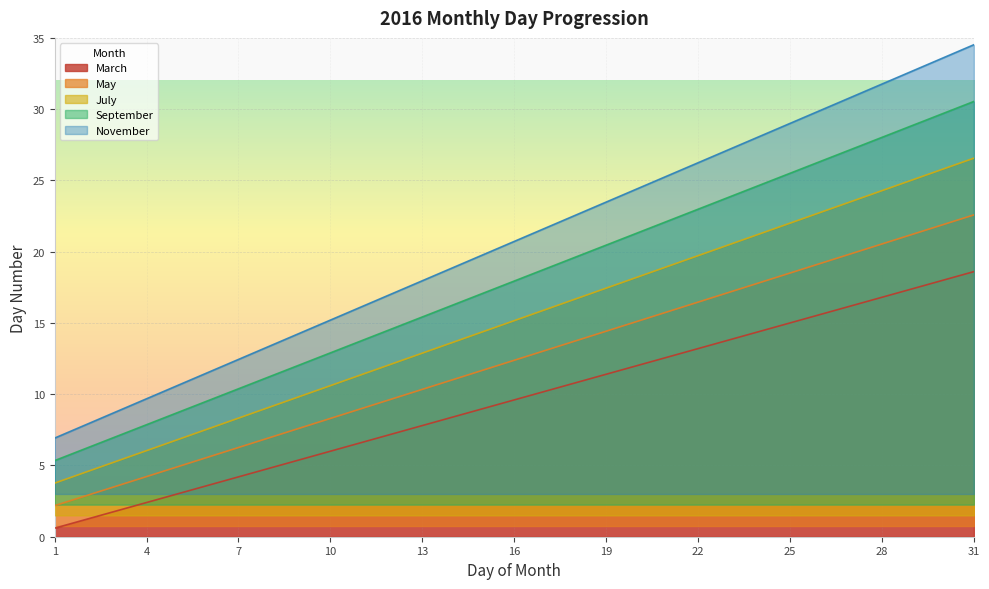

How many values in the May series exceed 12?

16